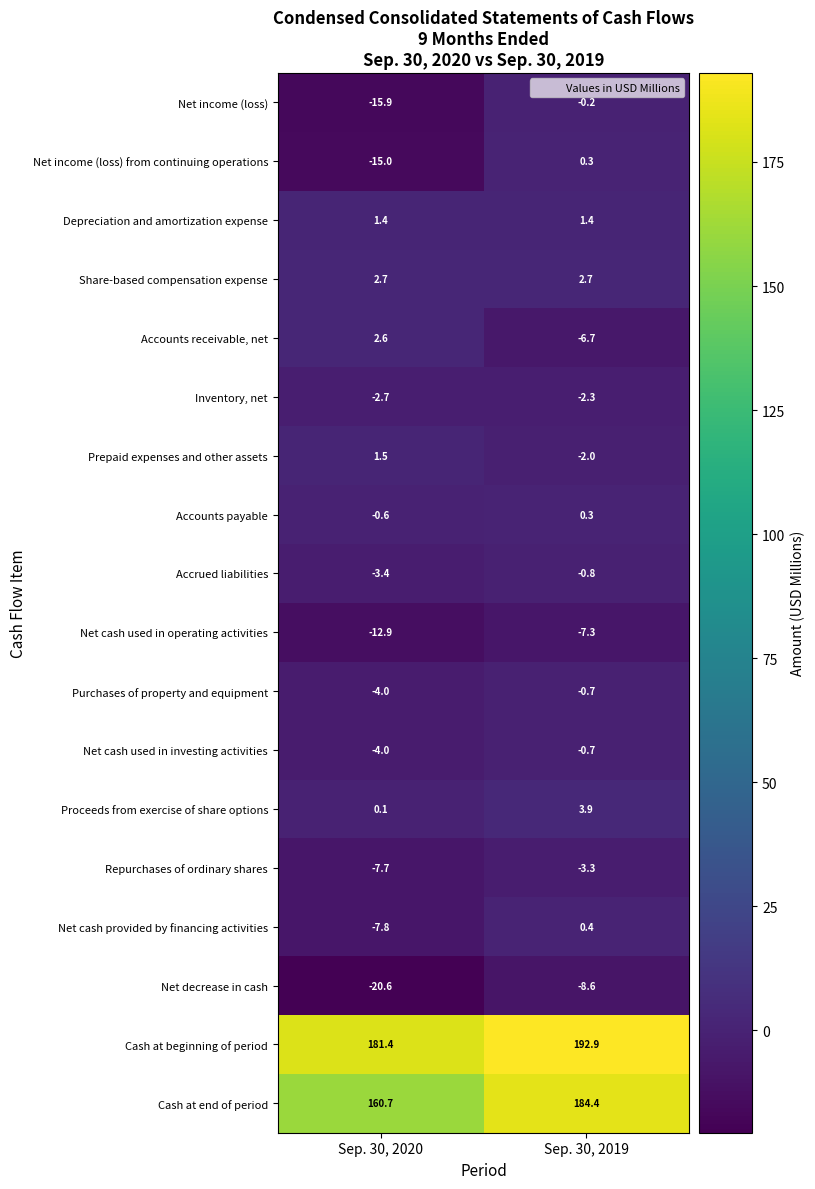

The Prepaid expenses and other assets series shows 0.8 at Sep. 30, 2020. True or false?

False